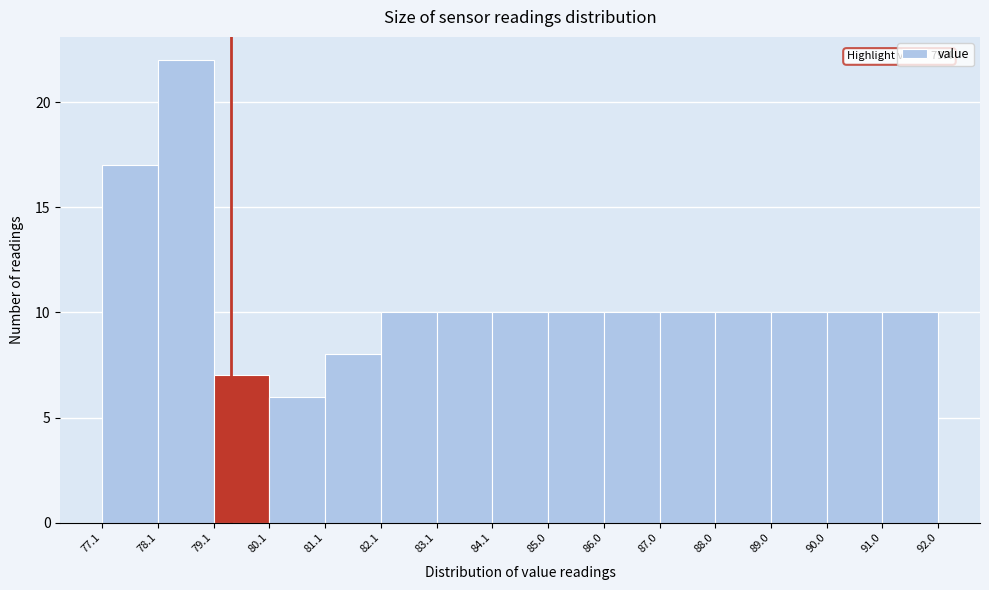

Over which range of the x-axis is the bar tallest?

78.1 to 79.1